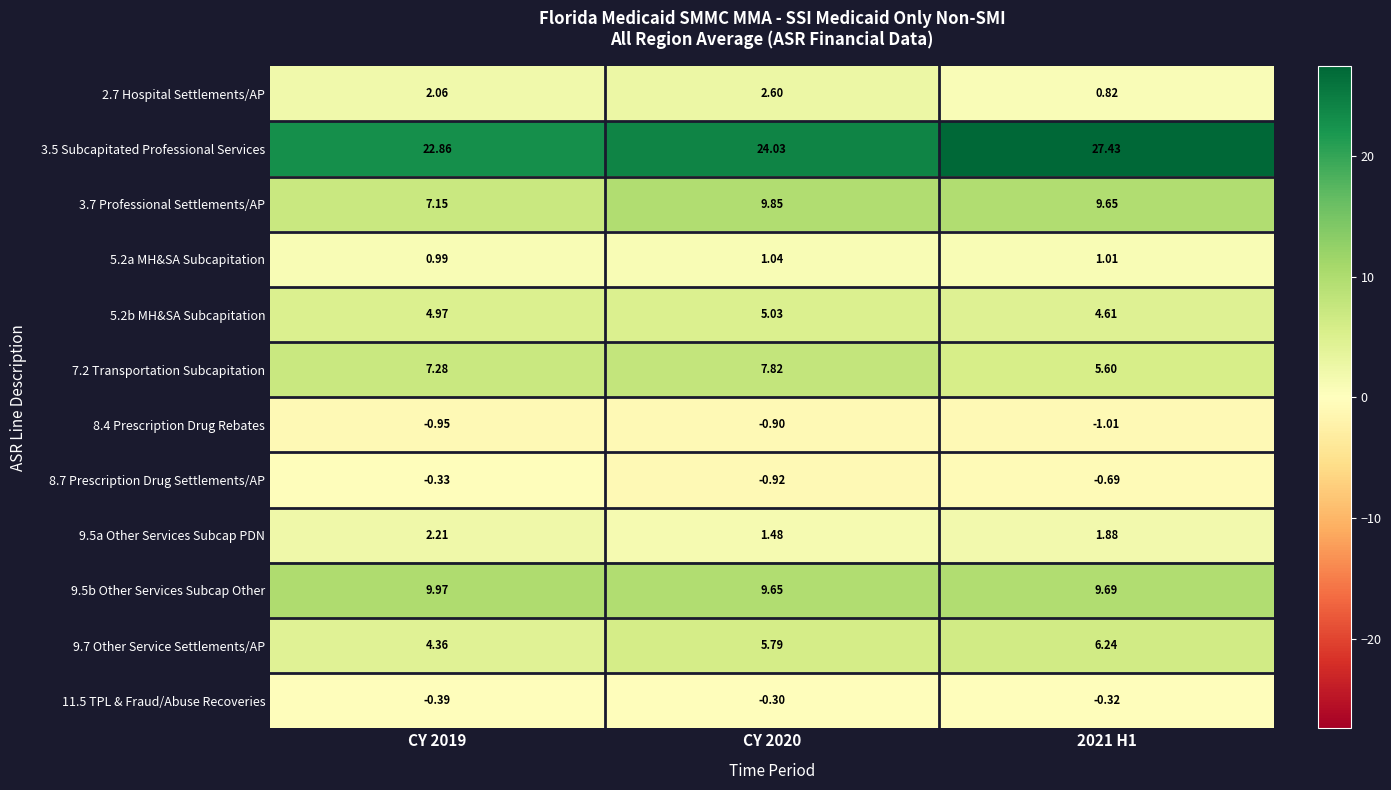

How many data points does each series have?

3